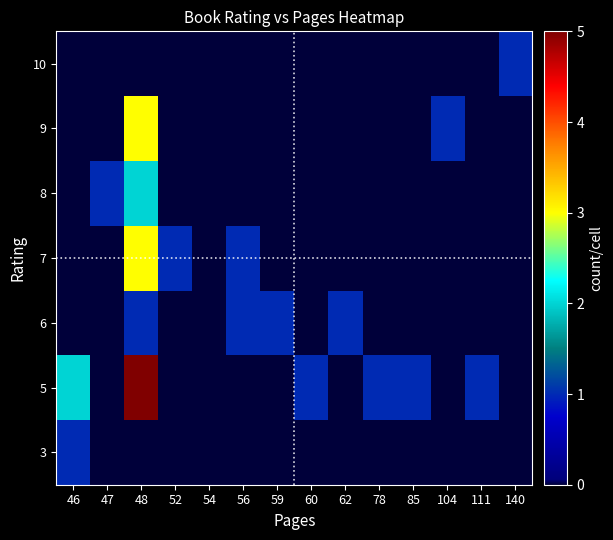

At how many categories does at least one series exceed 3?

1